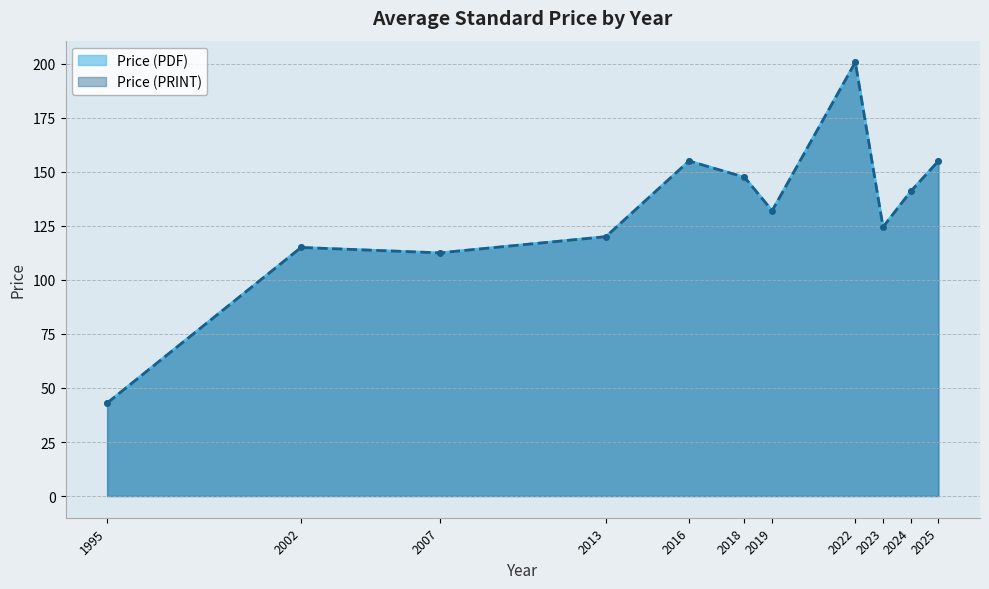

What is the label of the 16th point from the right?

2002